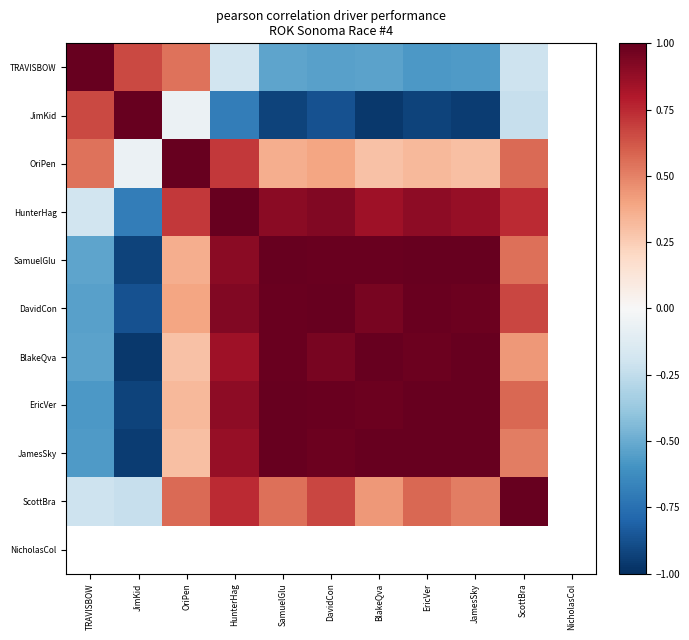

What is the minimum value shown in the chart?

-1.0